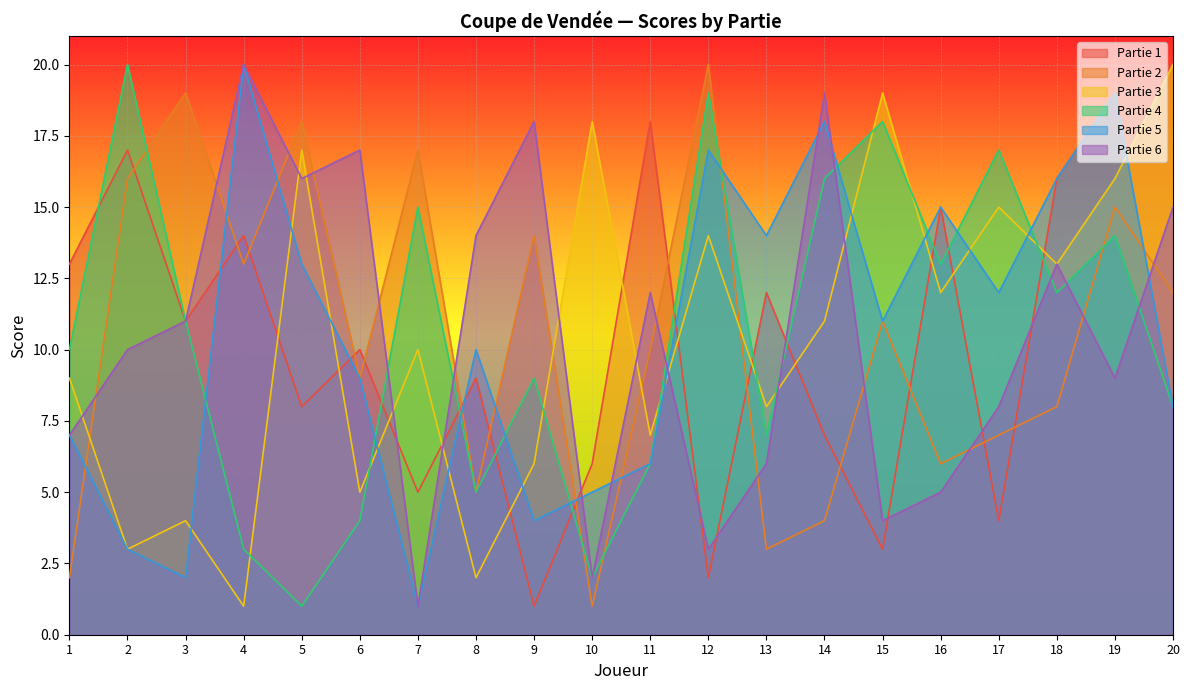

How many values in the Partie 4 series exceed 11?

9